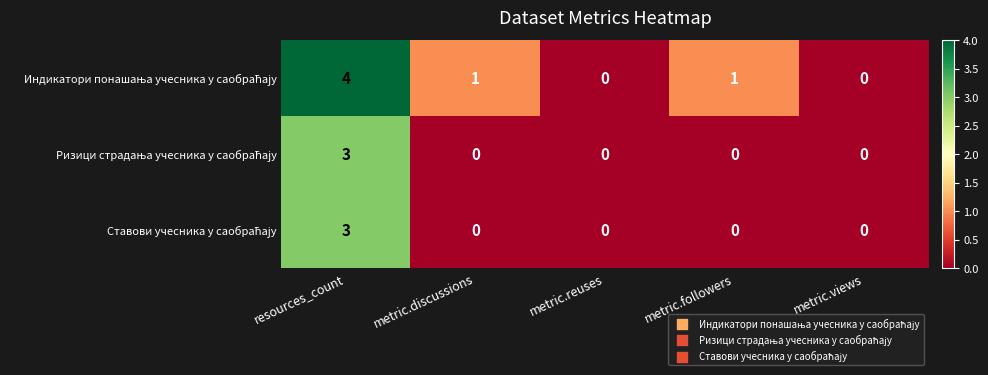

At which category is the sum across all series the highest?

resources_count